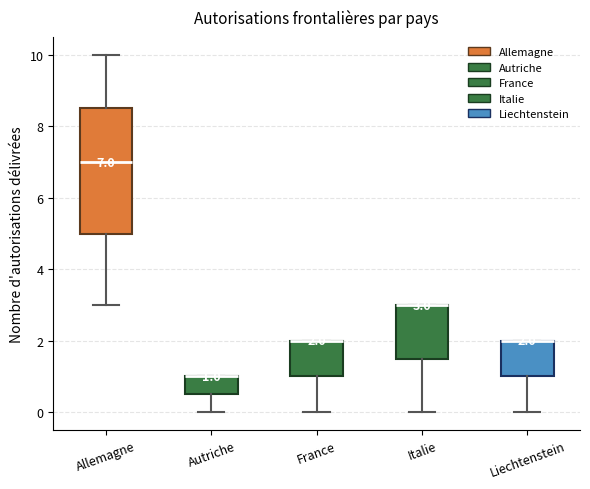

Which box is the tallest, from its lower edge to its upper edge?

Allemagne